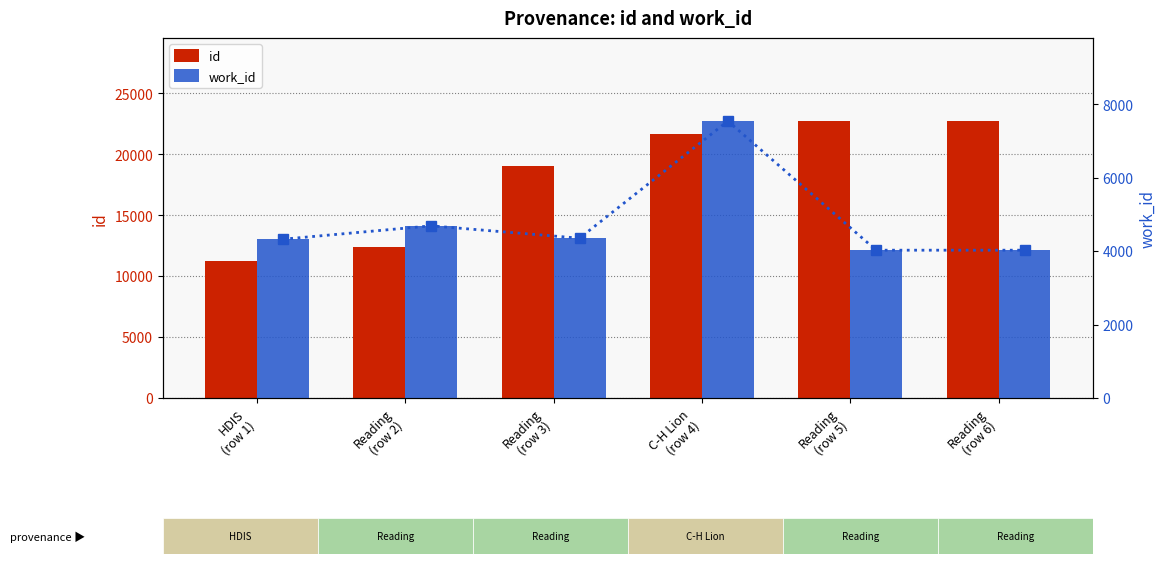

What is the difference between the highest and lowest values at C-H Lion
(row 4)?

14118